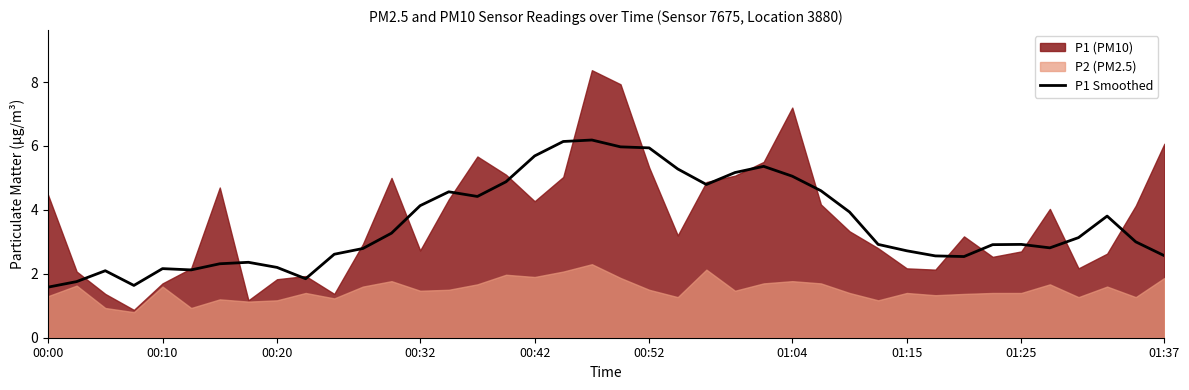

True or false: P1 Smoothed has a value of 1.9 at 01:15.

False